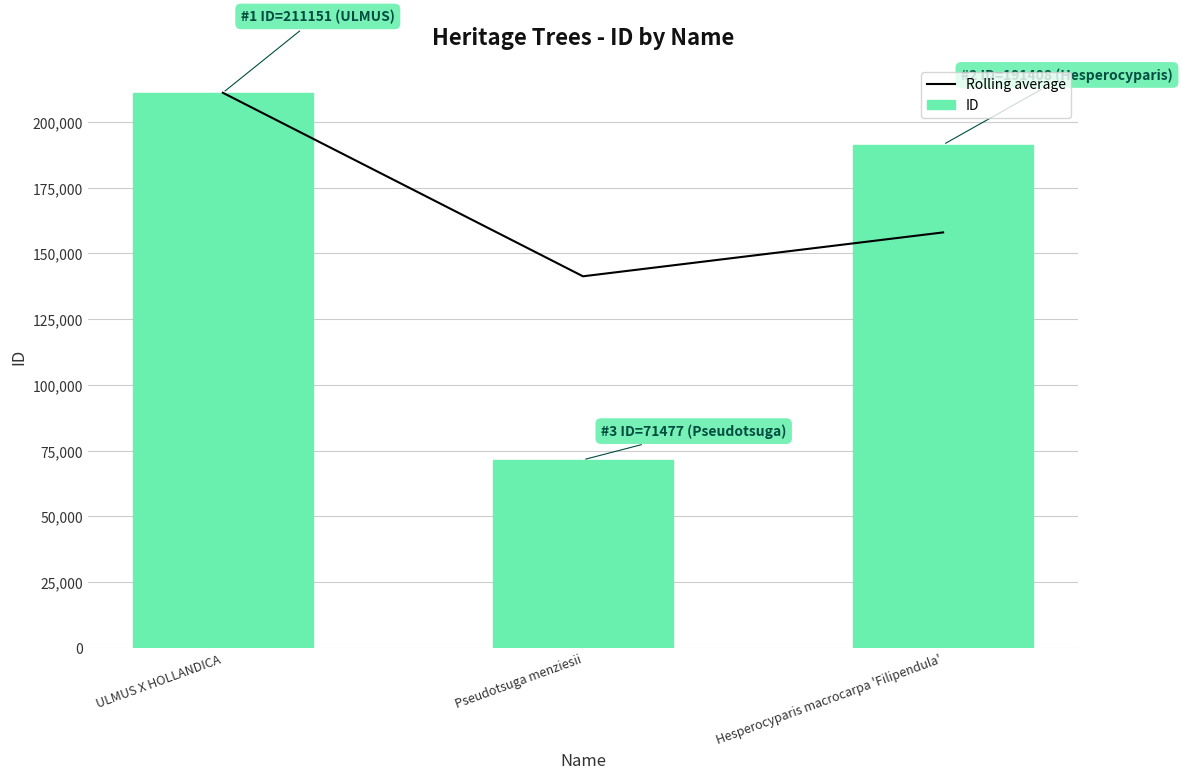

What is the average value of the ID series?

158012